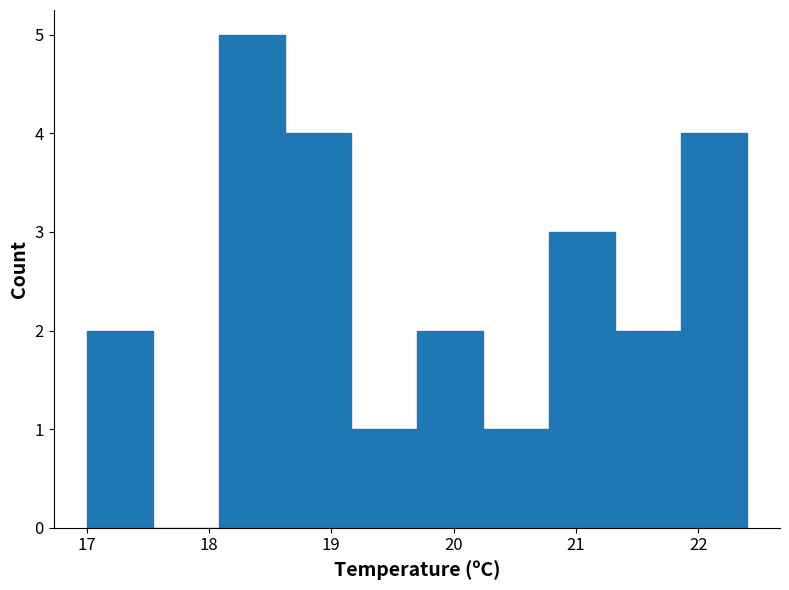

Reading left to right, list every bar in this chart as the range it spans on the x-axis followed by its height. Neither the bar edges nor the heights are printed on the chart, so give them approximately, as read against the axes.

17.00 to 17.54: 2
17.54 to 18.08: 0
18.08 to 18.62: 5
18.62 to 19.16: 4
19.16 to 19.70: 1
19.70 to 20.24: 2
20.24 to 20.78: 1
20.78 to 21.32: 3
21.32 to 21.86: 2
21.86 to 22.40: 4